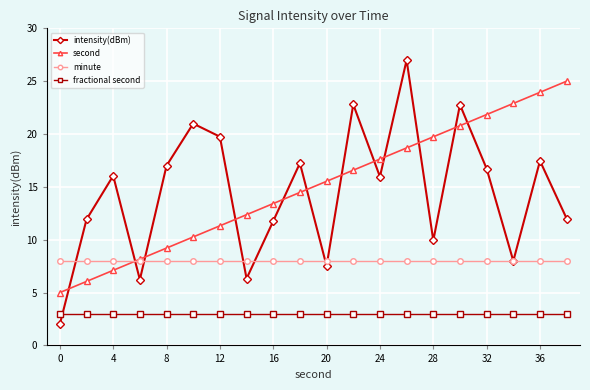

What is the minimum value shown in the chart?

2.0